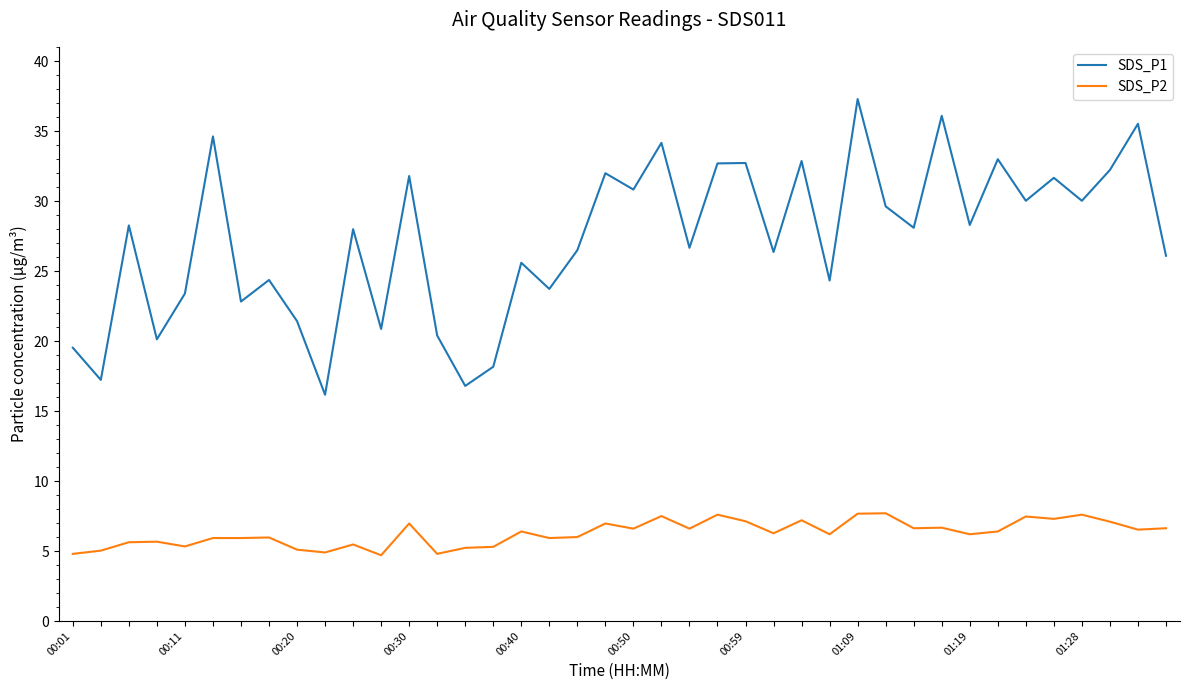

True or false: SDS_P2 has more than 2 interior local peaks.

True